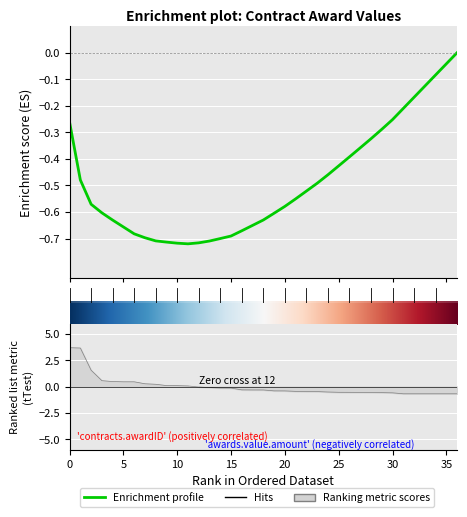

What is the maximum value shown in the chart?

3.7